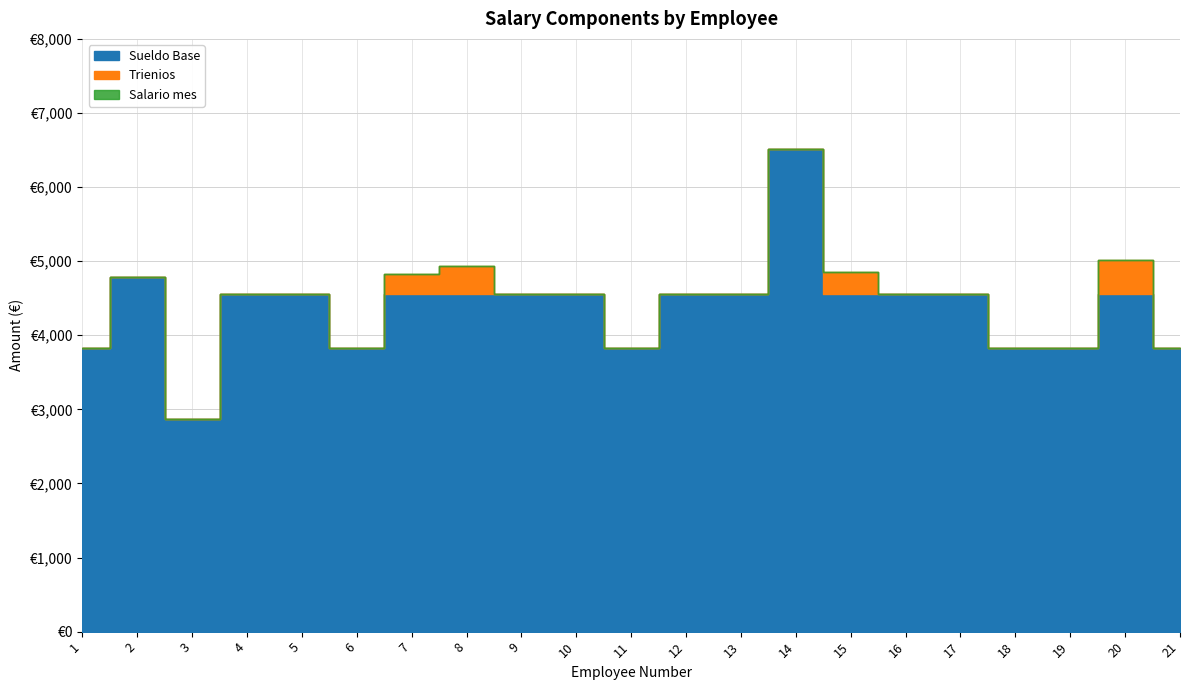

Does the chart have visible grid lines?

Yes